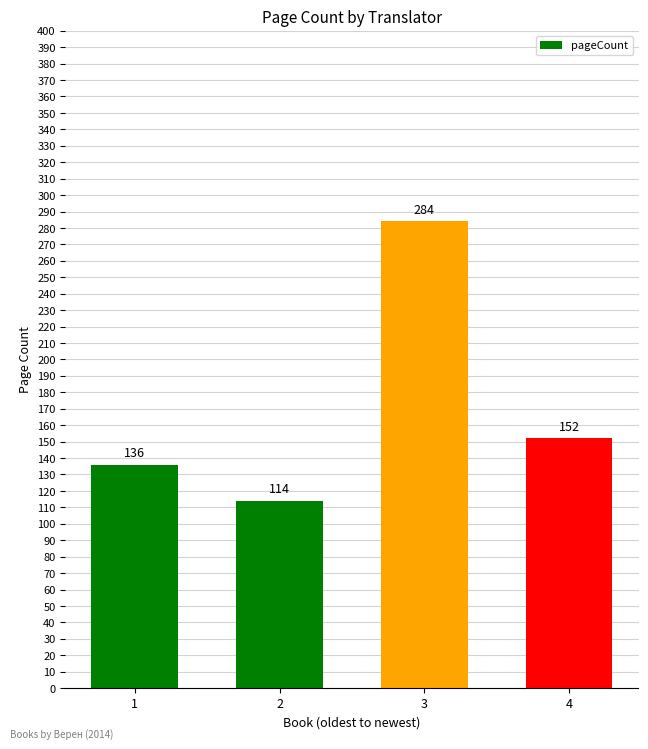

Which category has the lowest value across all series?

2